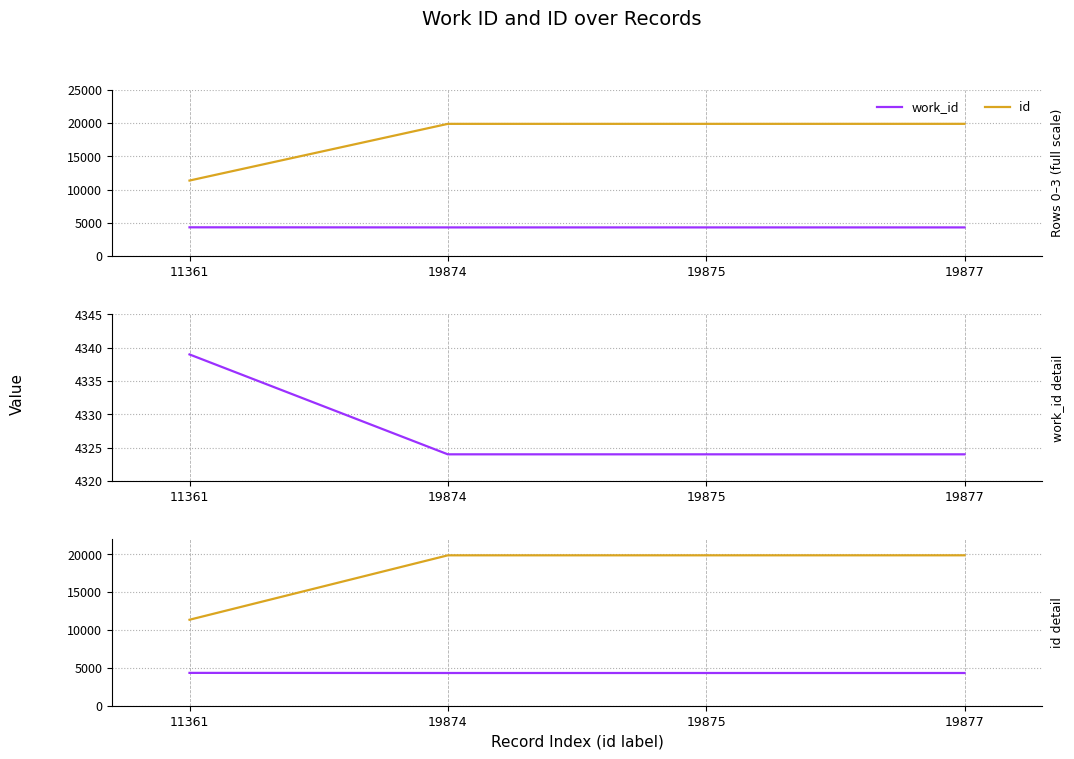

Rank the series at 19875 from highest to lowest value.

id, work_id